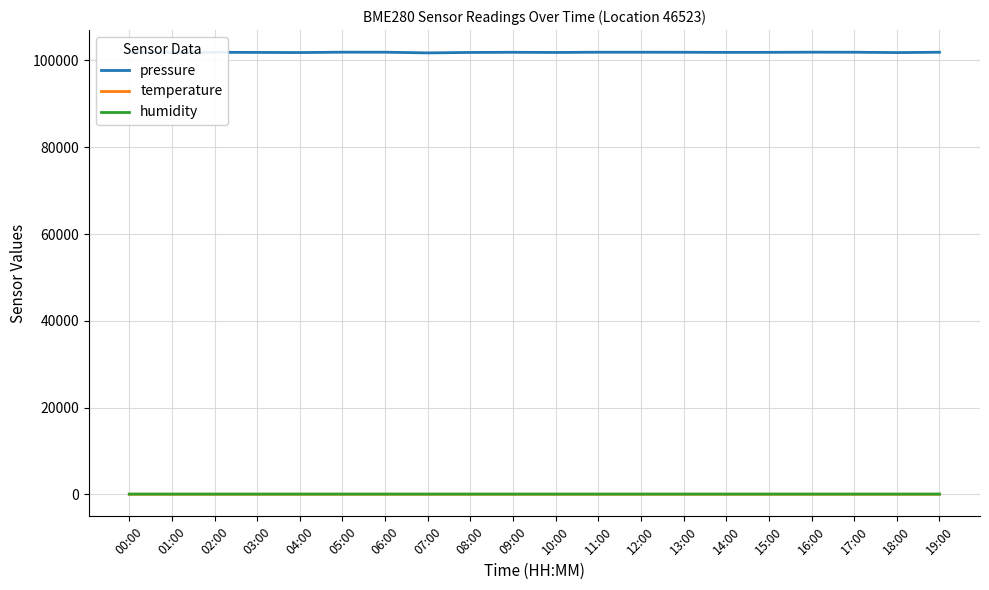

What is the sum of all humidity values?

903.2